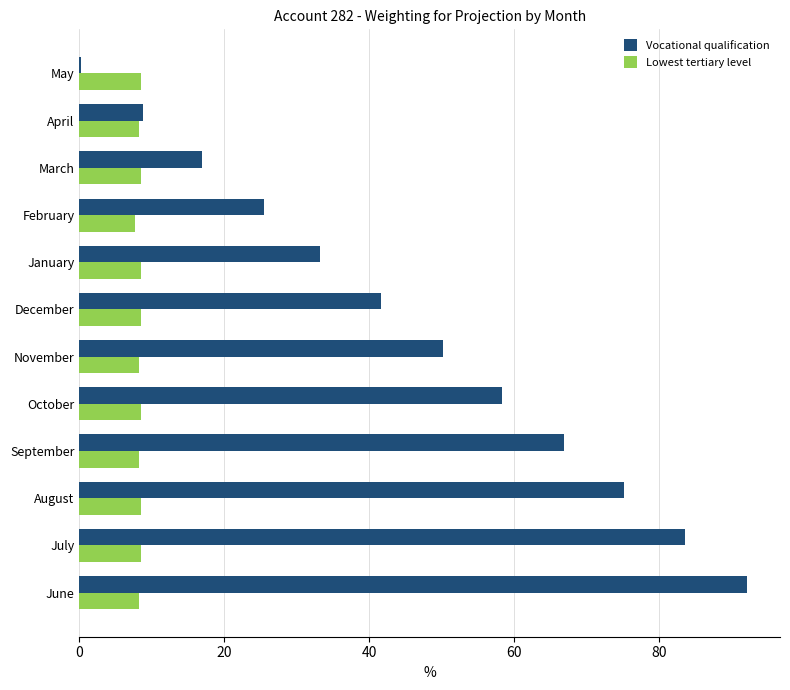

What is the sum of all Vocational qualification values?

552.3